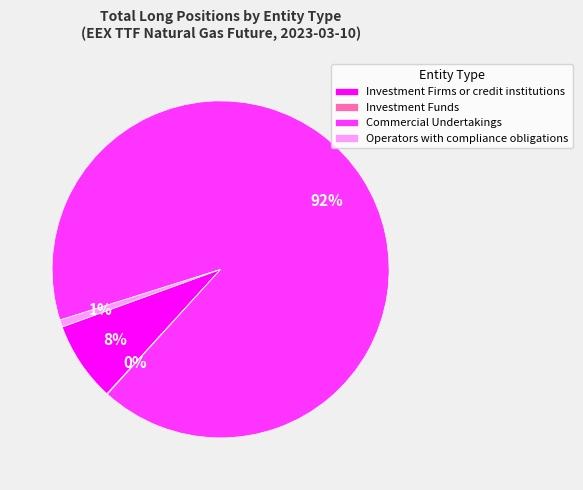

Which category has the biggest portion of the pie?

Commercial Undertakings